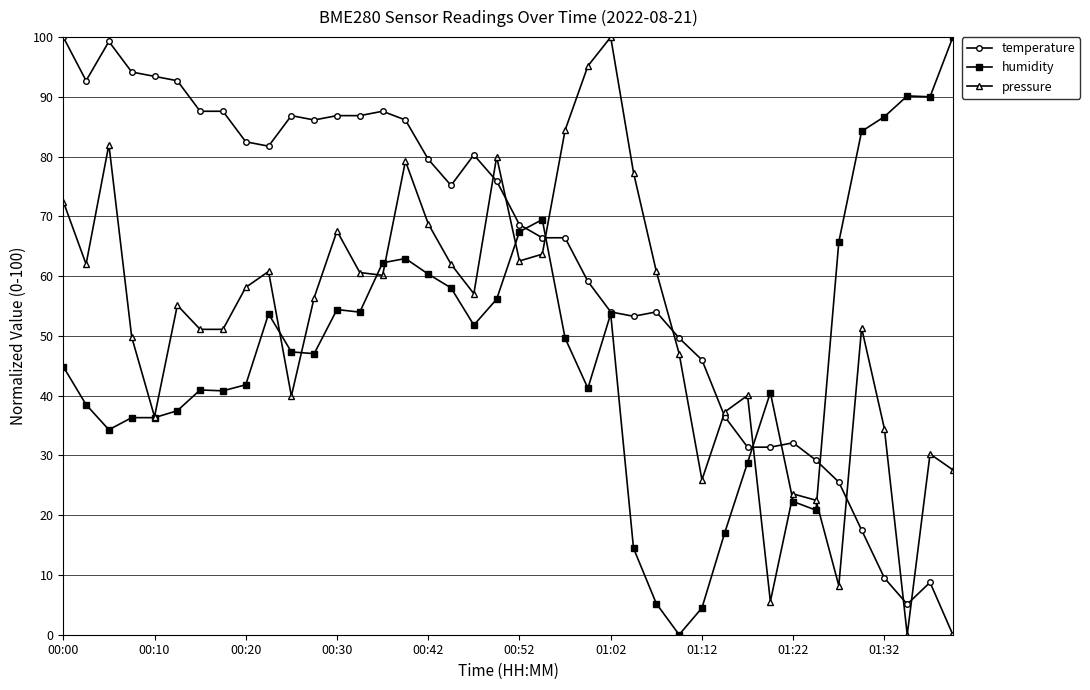

Which series has the largest total across all categories?

temperature